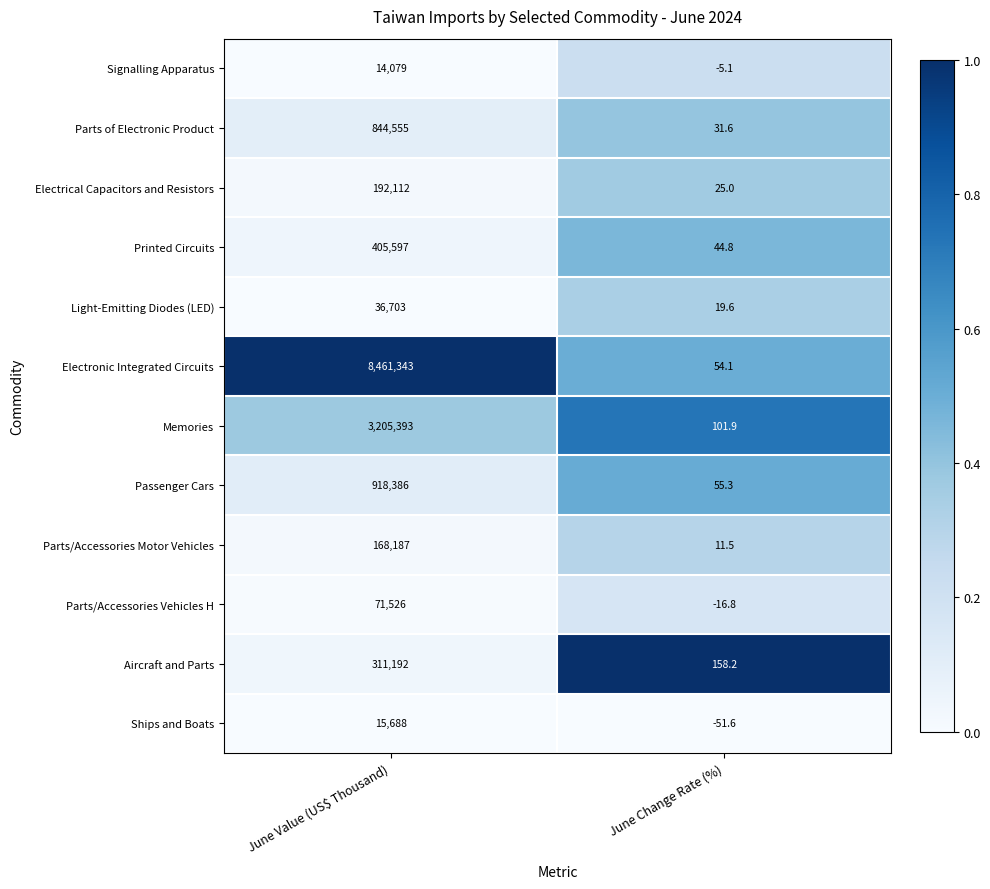

At which category does the chart reach its peak across all series?

June Value (US$ Thousand)